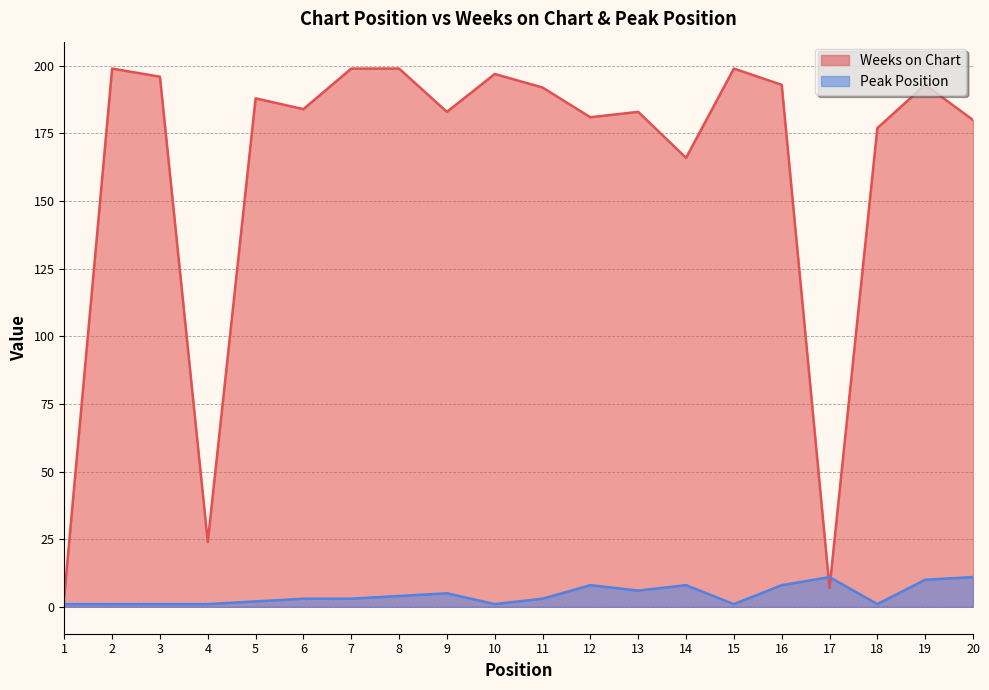

True or false: Peak Position has a value of 2 at 13.

False